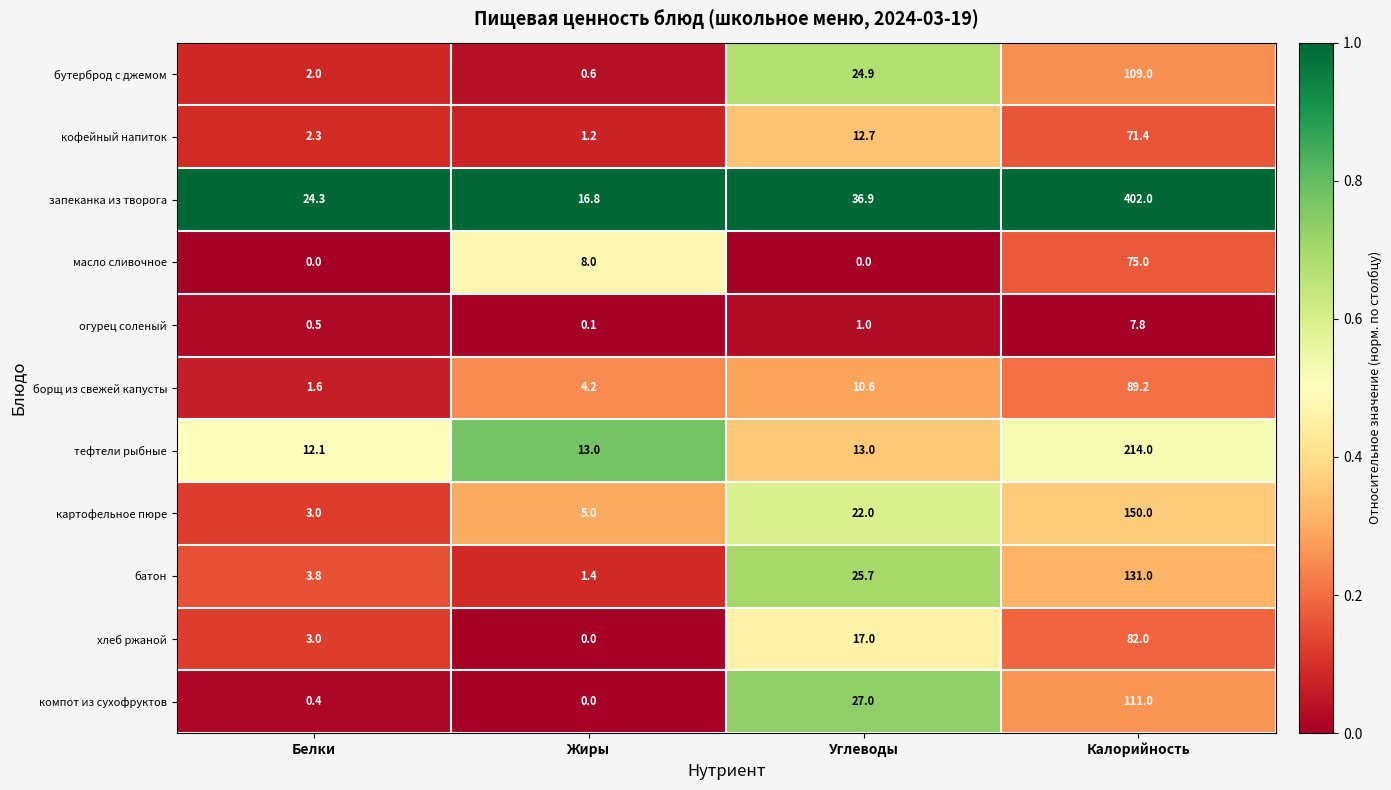

How many data points in бутерброд с джемом are above 24?

2